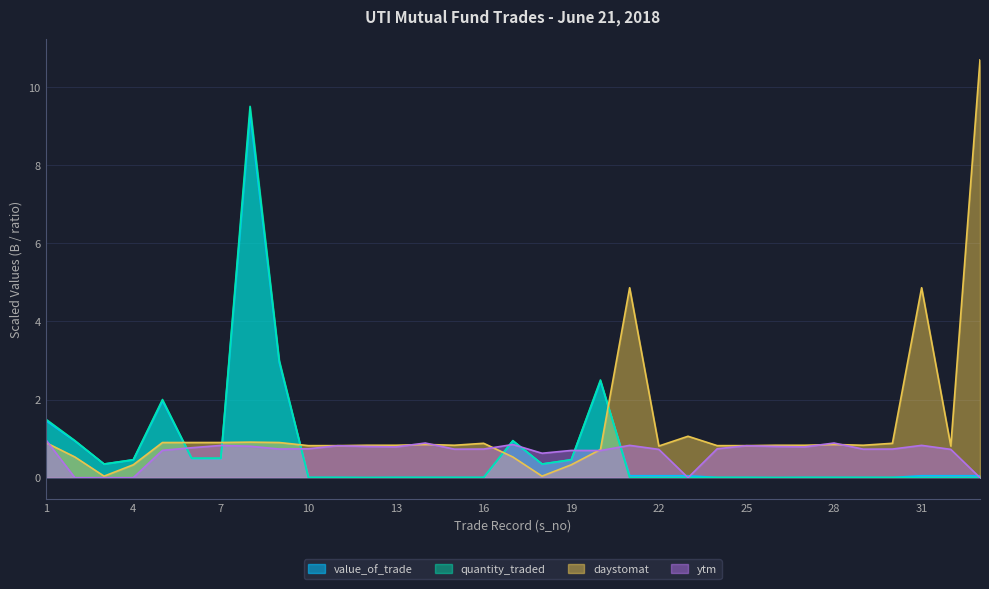

At which category does quantity_traded reach its first local valley?

3